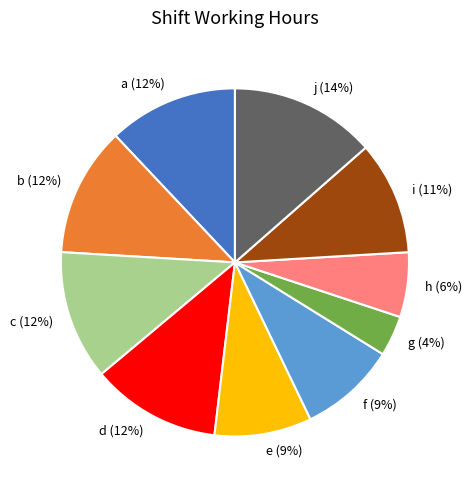

To the nearest percent, what is the difference between the largest and smallest slice percentages?

10%